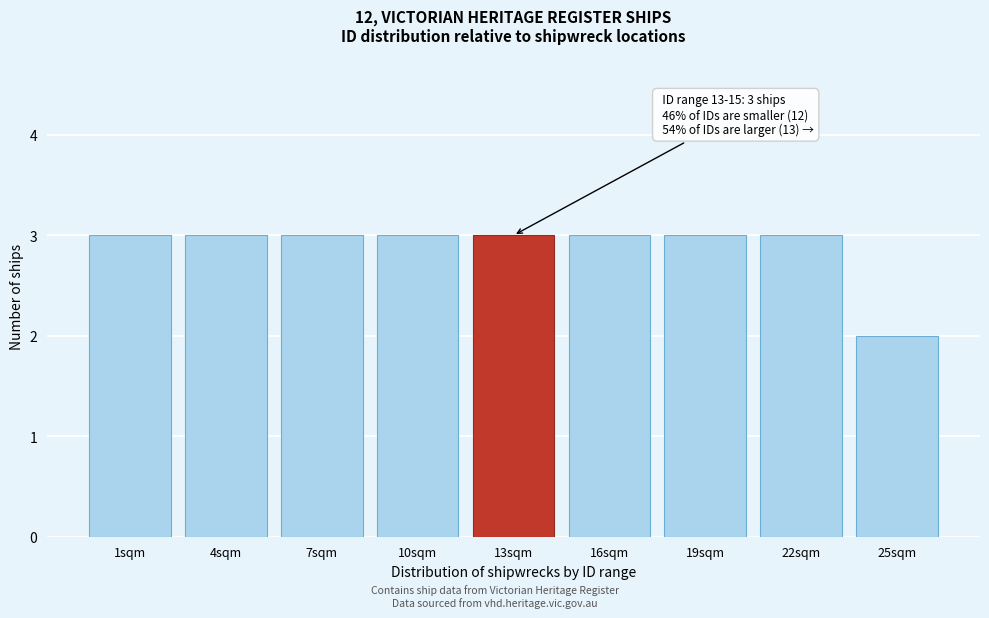

Reading left to right, what are all the values shown in this chart?

3	3	3	3	3	3	3	3	2